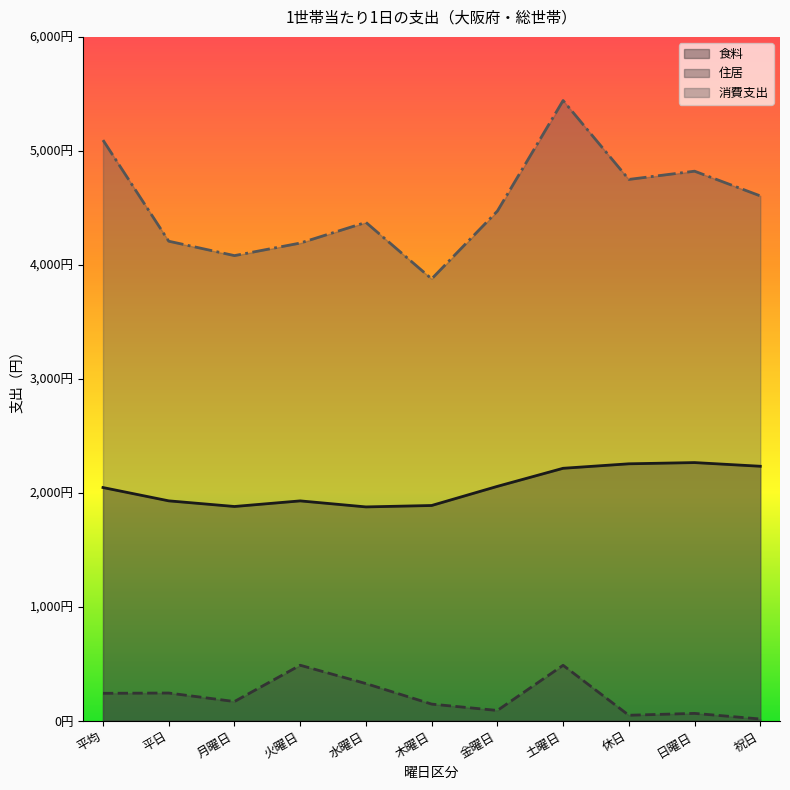

Reading right to left, list all the values displayed in this chart.

食料: 祝日=2232.7	日曜日=2264.9	休日=2254.2	土曜日=2214.8	金曜日=2056.3	木曜日=1888.4	水曜日=1875.9	火曜日=1928.8	月曜日=1879.6	平日=1929.1	平均=2045.9
住居: 祝日=15.0	日曜日=64.3	休日=47.9	土曜日=486.3	金曜日=90.0	木曜日=145.8	水曜日=325.9	火曜日=486.8	月曜日=168.4	平日=242.9	平均=240.5
消費支出: 祝日=4604.9	日曜日=4821.7	休日=4749.4	土曜日=5441.7	金曜日=4471.6	木曜日=3876.7	水曜日=4372.5	火曜日=4190.9	月曜日=4080.9	平日=4207.3	平均=5094.4